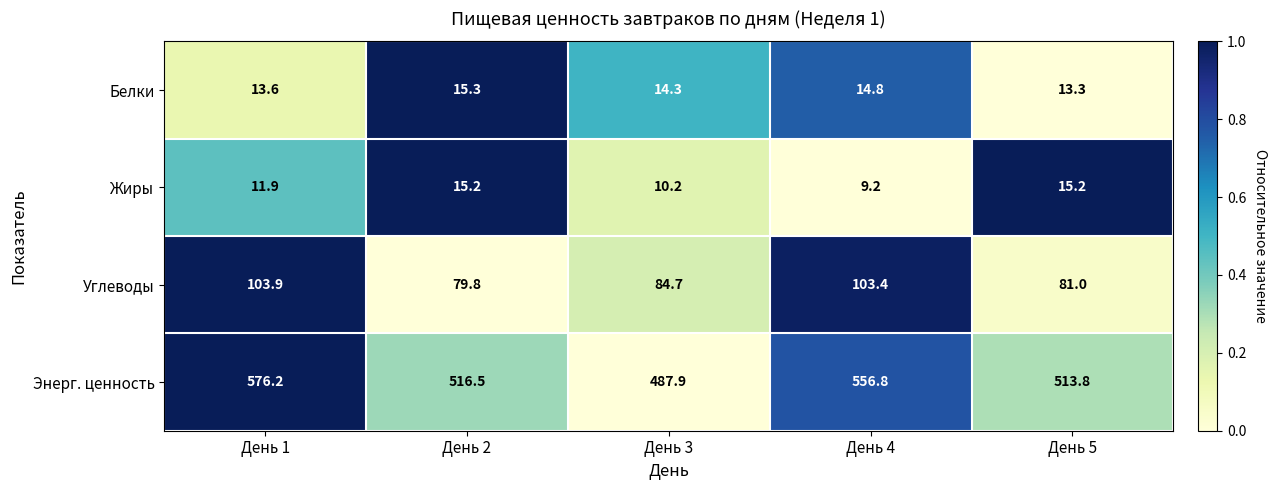

What is the lowest value of the Жиры series?

9.2